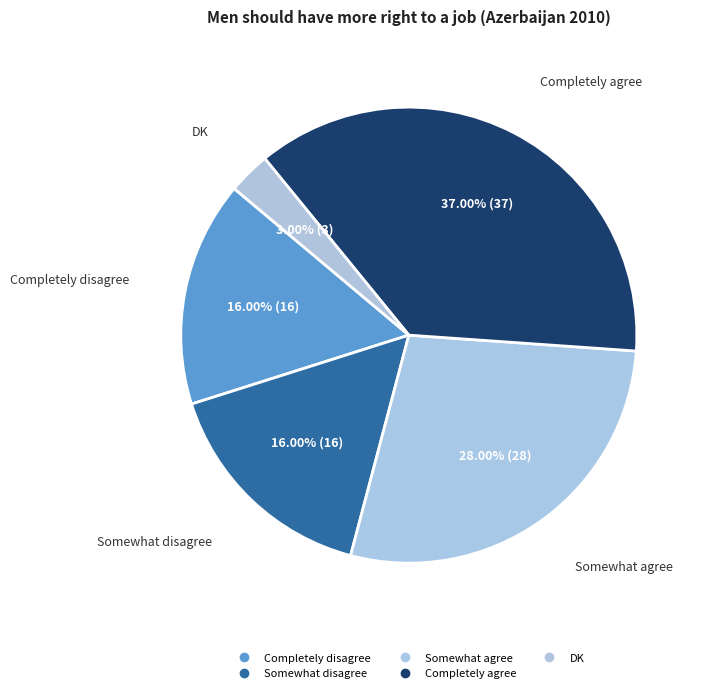

Is it true that Somewhat agree is 28% of the pie?

True